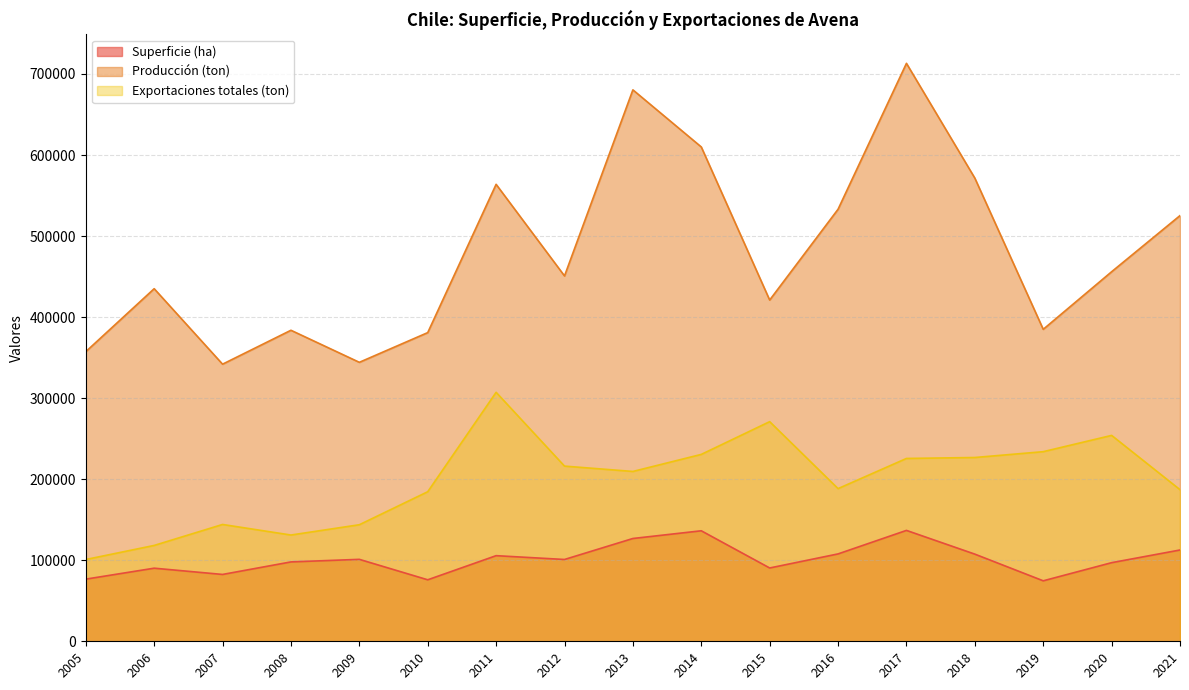

How many data points does each series have?

17